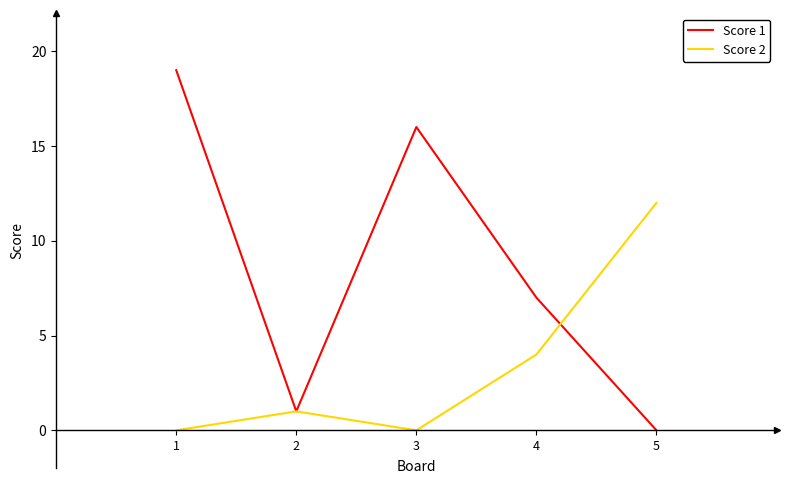

How many series are shown in this chart?

2